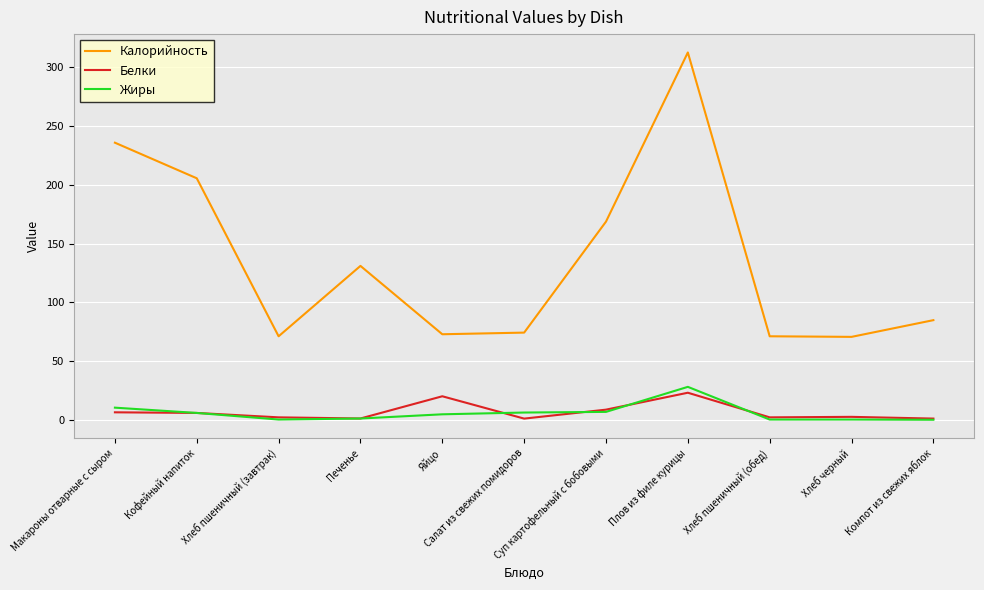

What are all the series names shown in the legend?

Калорийность, Белки, Жиры